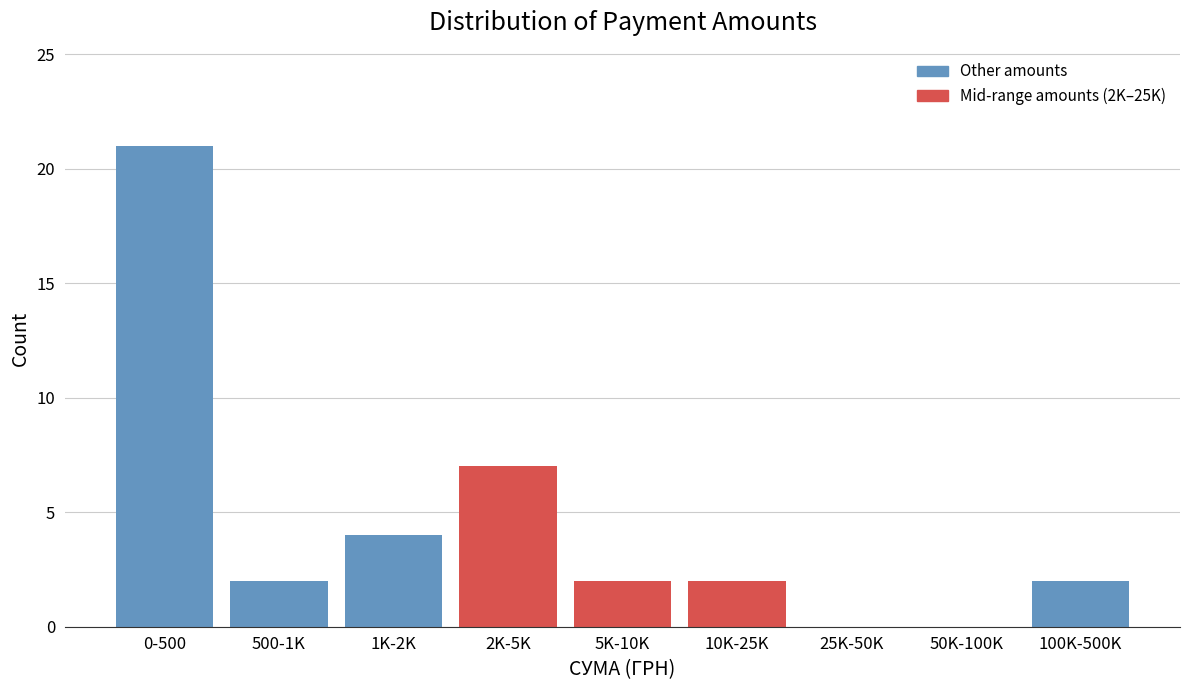

Reading right to left, transcribe all the data shown in this chart.

100K-500K=2	50K-100K=0	25K-50K=0	10K-25K=2	5K-10K=2	2K-5K=7	1K-2K=4	500-1K=2	0-500=21